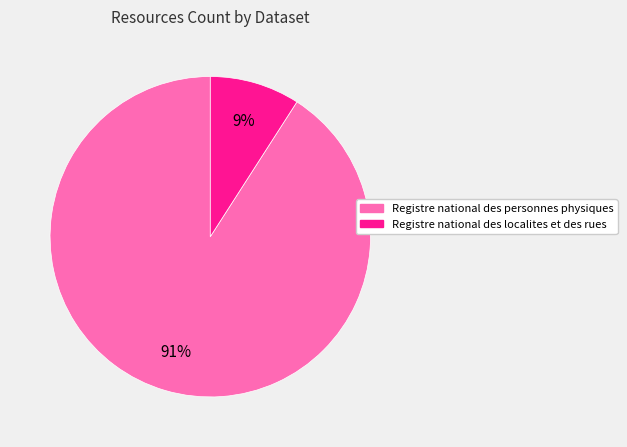

Rank the categories by value from lowest to highest.

Registre national des localites et des rues, Registre national des personnes physiques